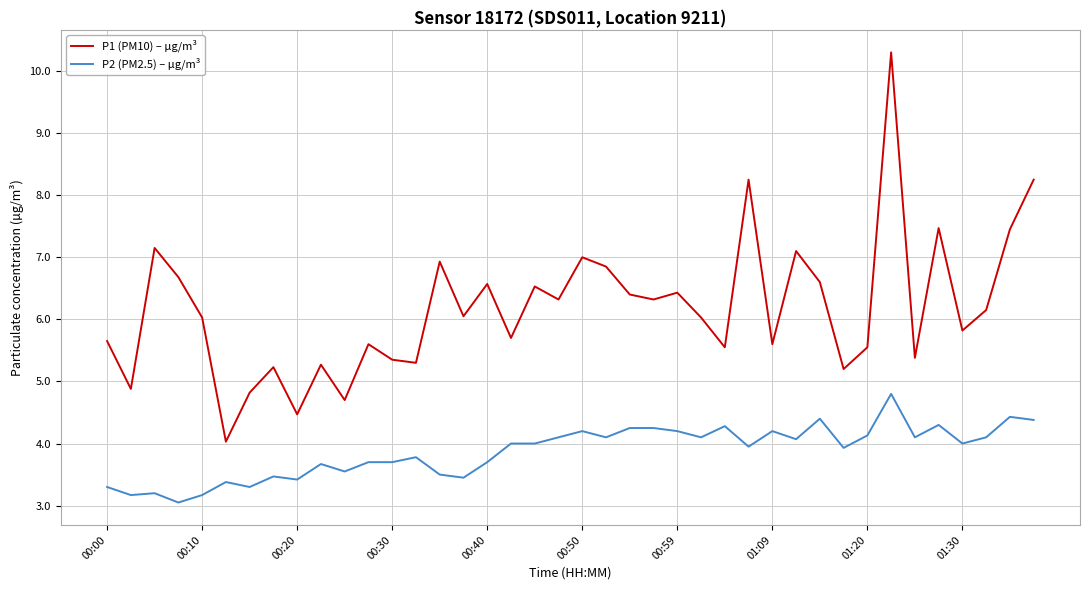

List the series in order of their overall mean, lowest first.

P2 (PM2.5) – µg/m³, P1 (PM10) – µg/m³